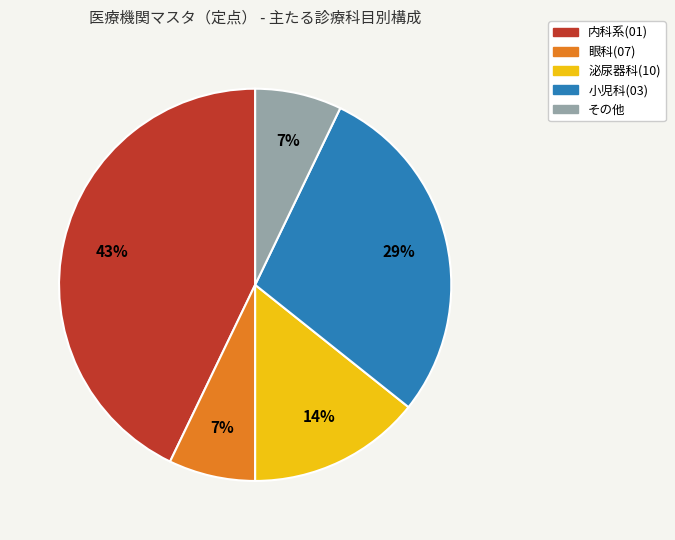

Is there any slice that represents more than half of the pie?

No